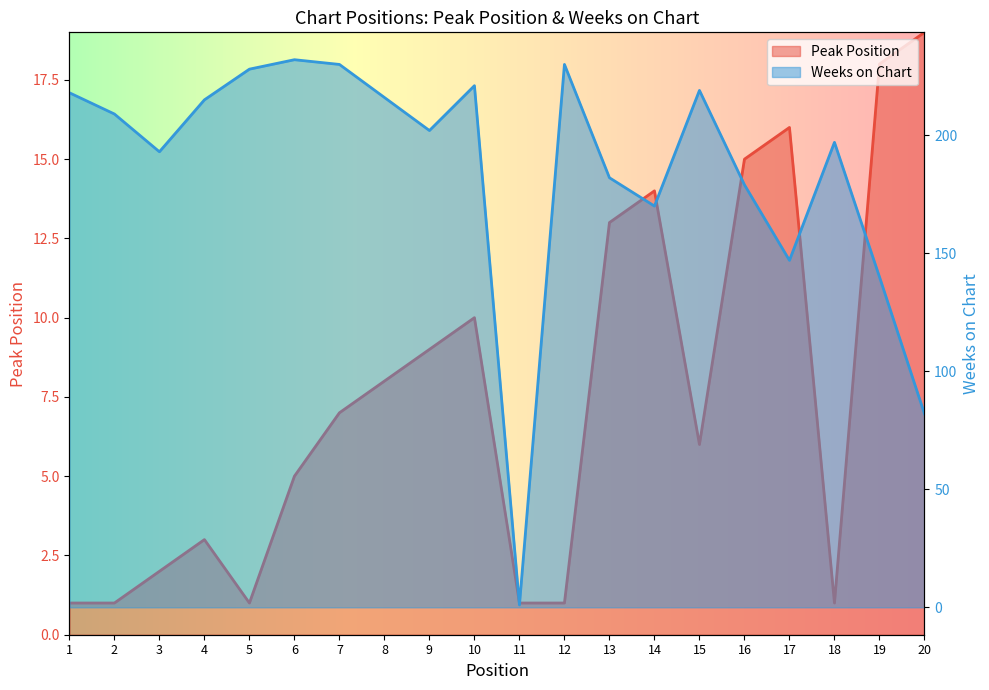

Between 3 and 7, which series saw the biggest shift?

Weeks on Chart